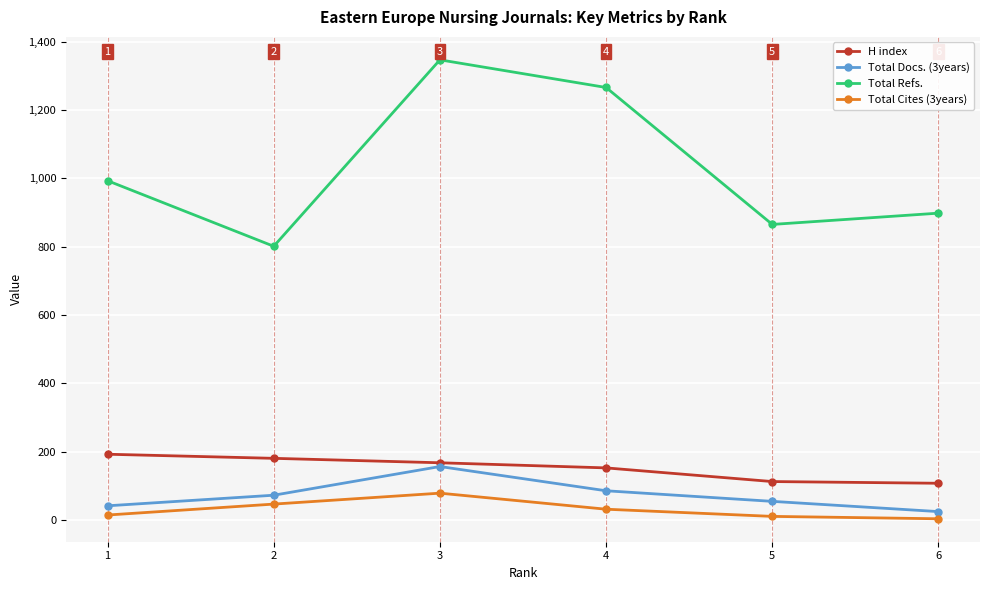

True or false: Total Cites (3years) and H index cross at least once.

False